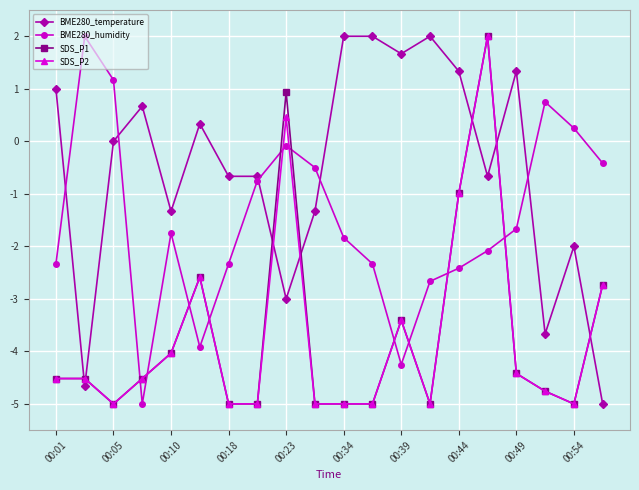

True or false: BME280_humidity and SDS_P1 intersect in this chart.

True